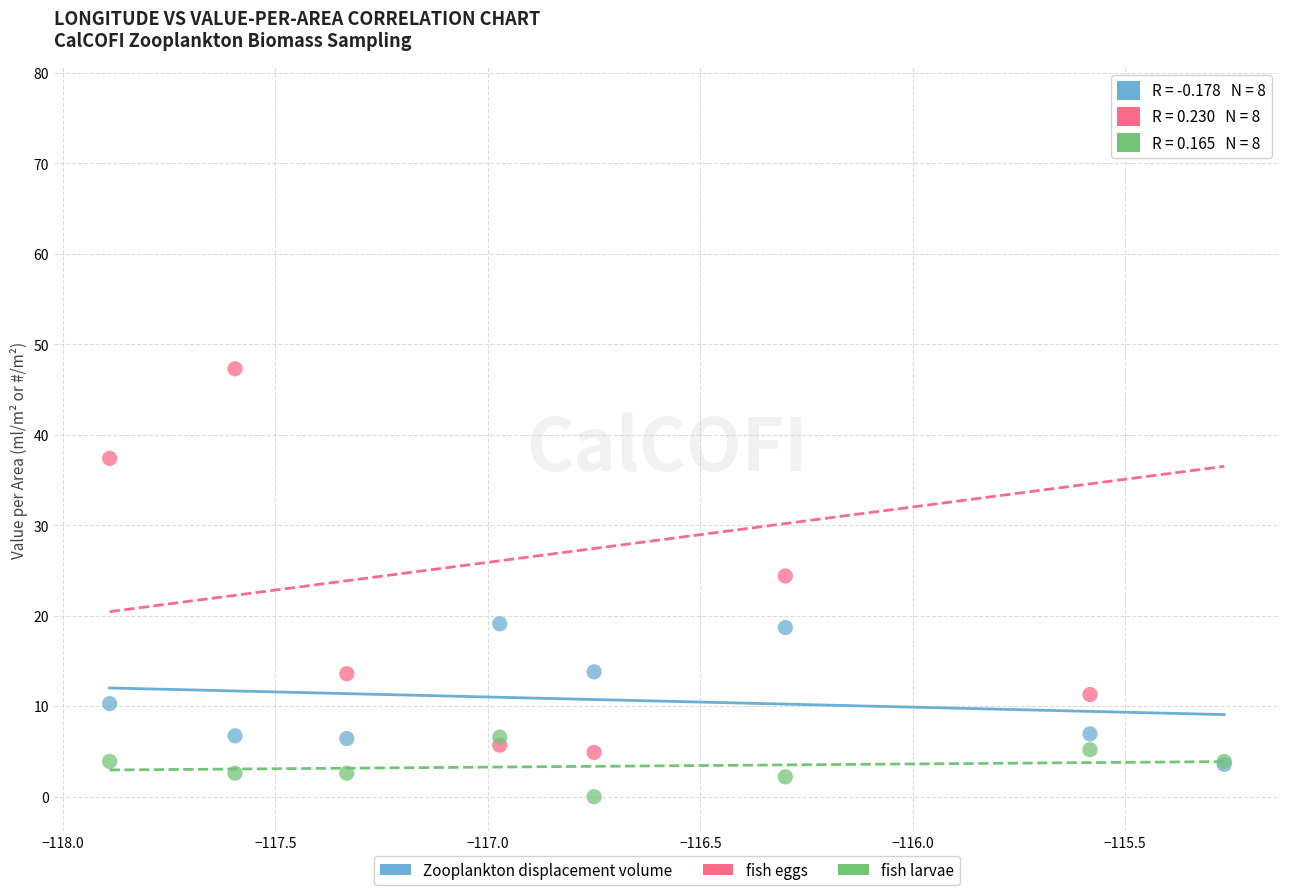

Which series has the widest spread of Y values?

fish eggs